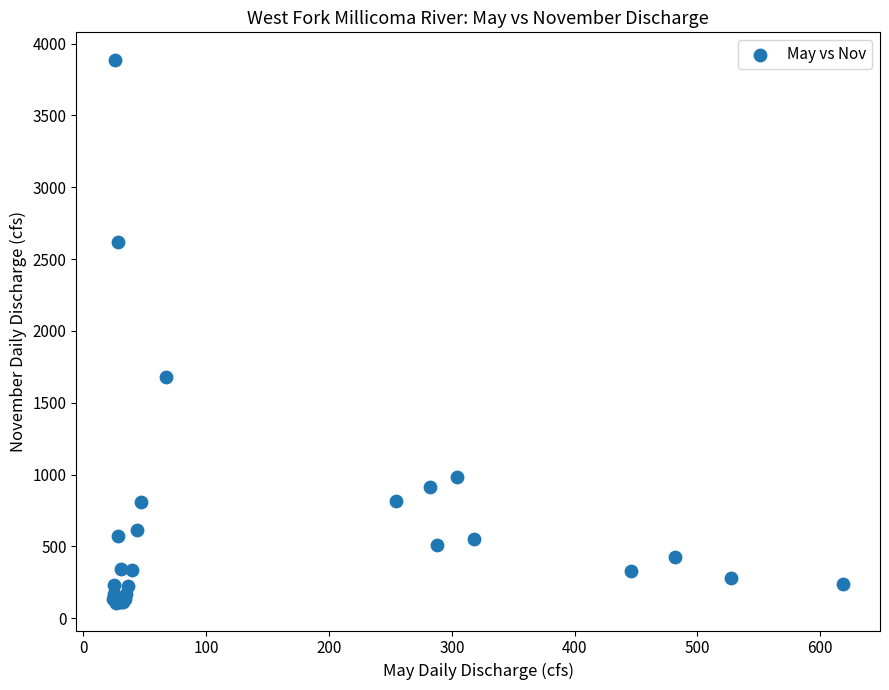

What Y value in the scatter plot is closest to 1996?

1676.7